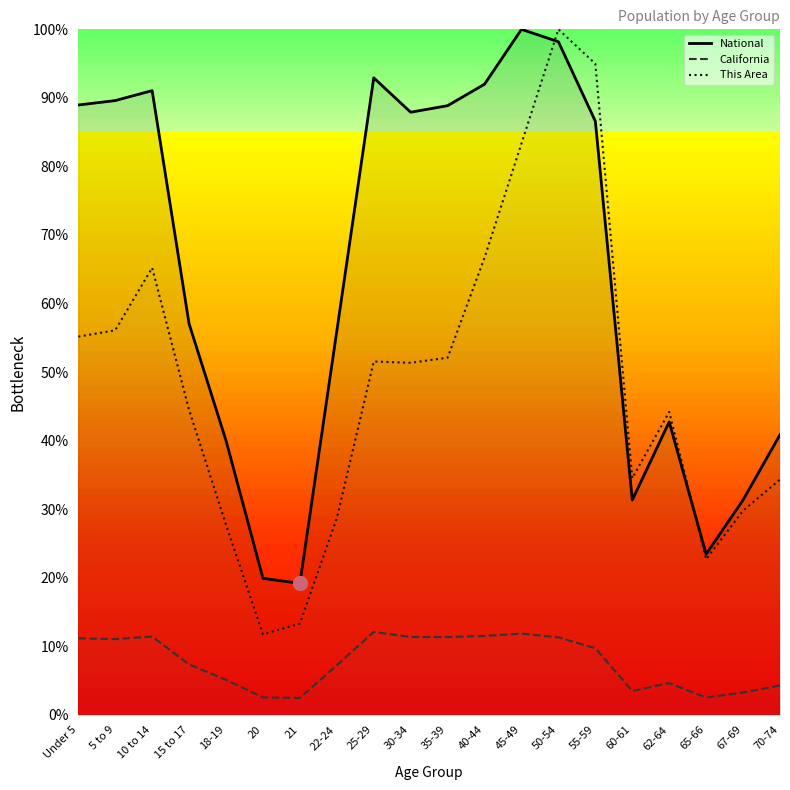

True or false: California and National cross at least once.

False